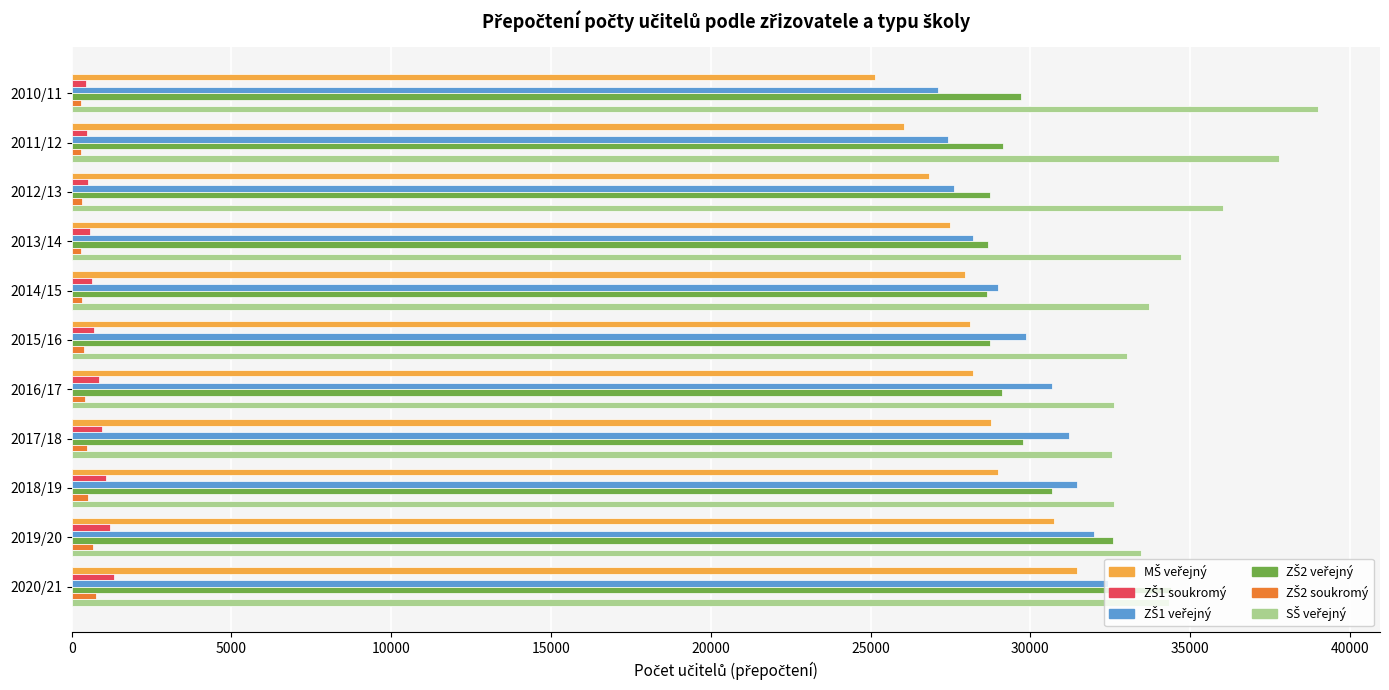

Which label corresponds to the largest value in the chart?

2010/11